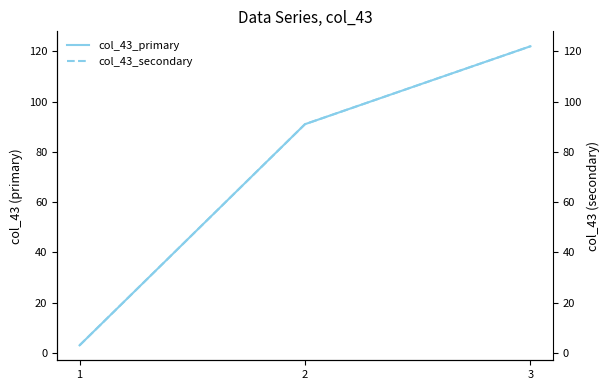

Reading left to right, extract all data points from this chart.

col_43_primary: 3	91	122
col_43_secondary: 3	91	122